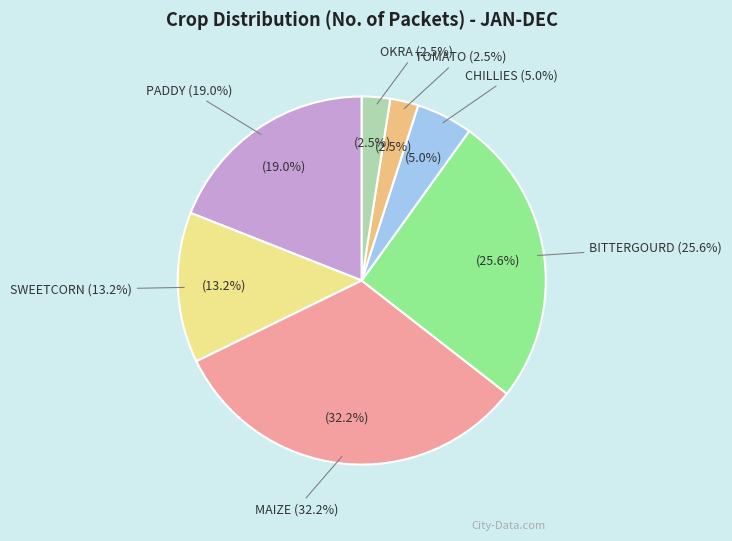

Is CHILLIES the majority of the pie?

No